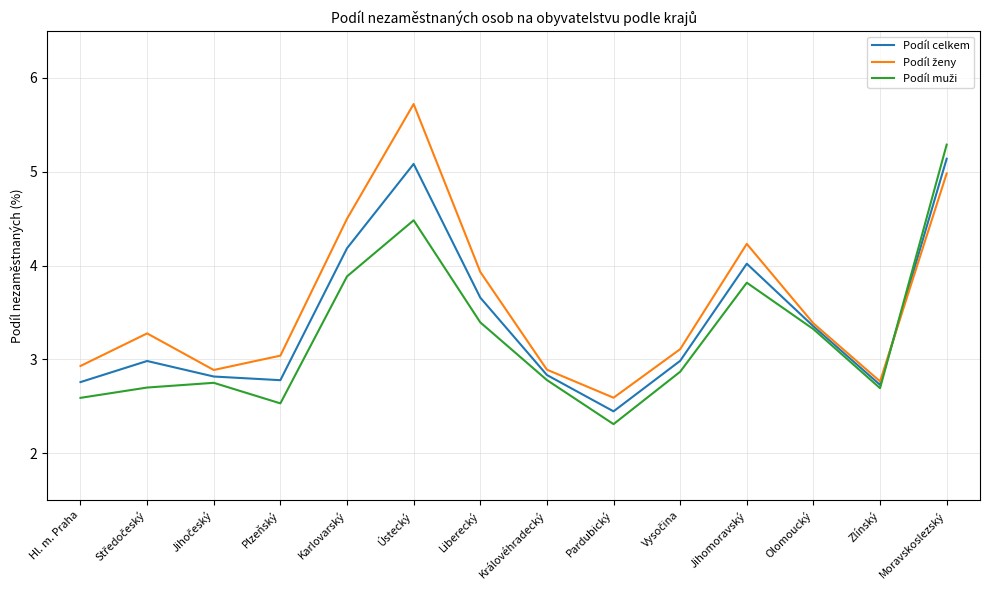

How many lines are shown in the chart?

3